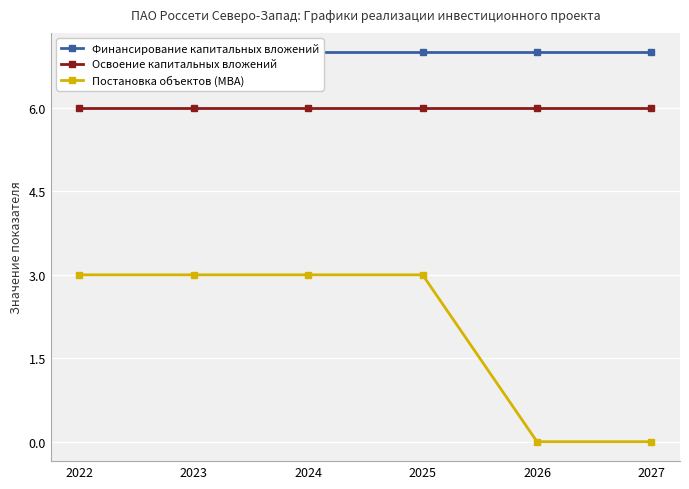

True or false: Постановка объектов (МВА) and Финансирование капитальных вложений cross at least once.

False